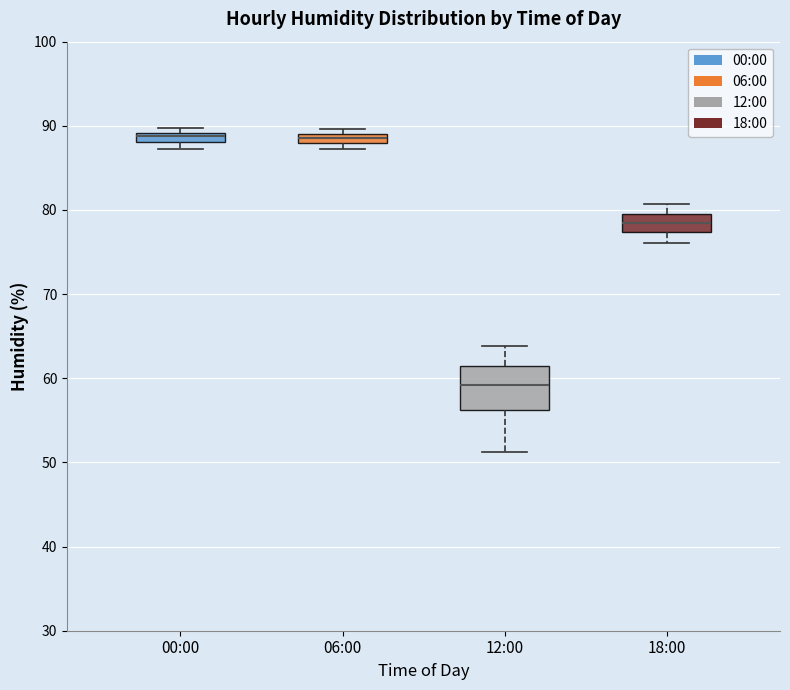

Where is the upper edge of the box for 18:00 on the y-axis? The values are not printed on the chart, so give them approximately, as read against the axis.

80